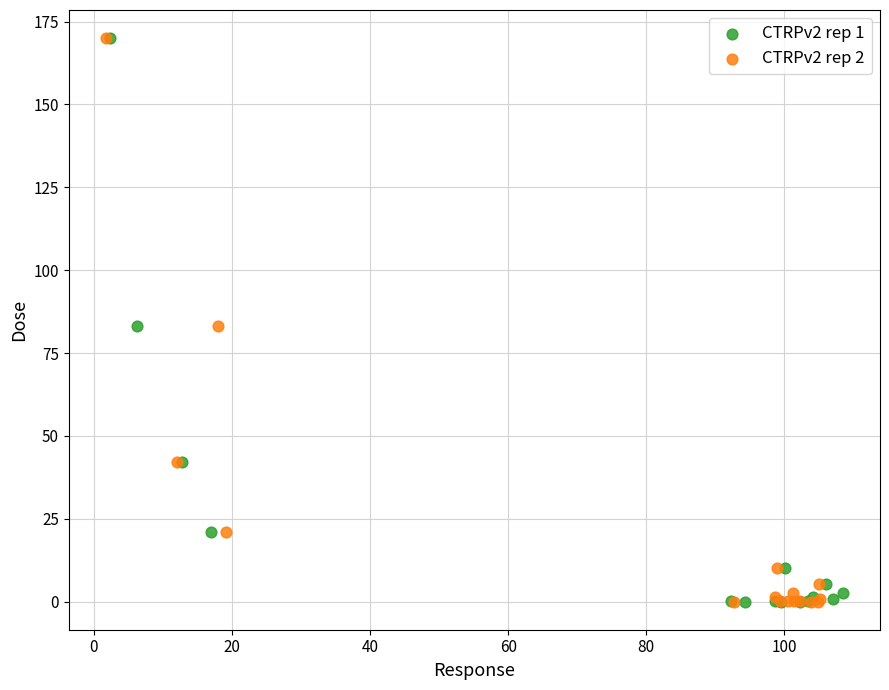

What are all the series names shown in the legend?

CTRPv2 rep 1, CTRPv2 rep 2